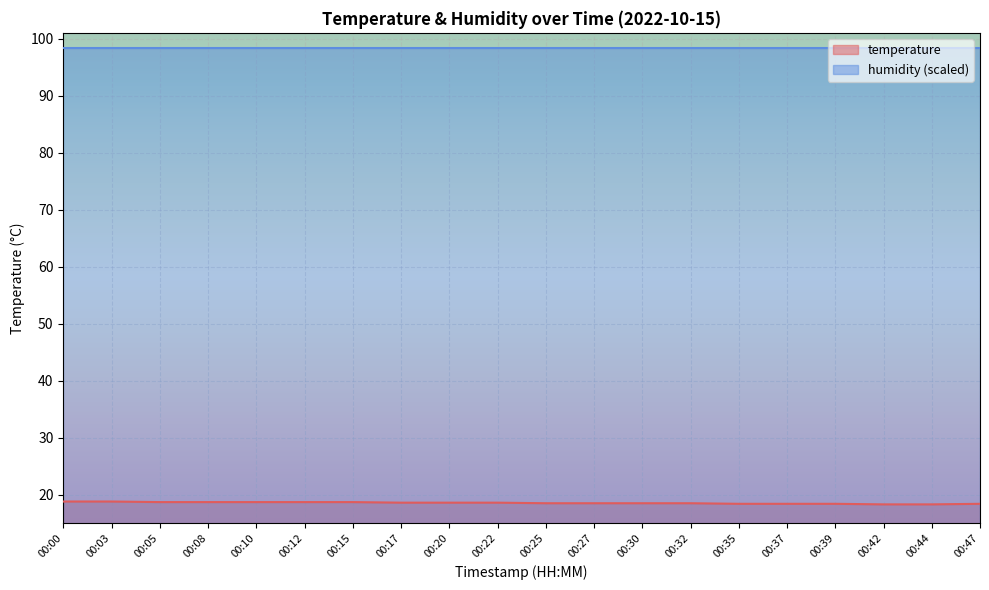

What is the sum of the values at 00:42 and 00:37?

36.7